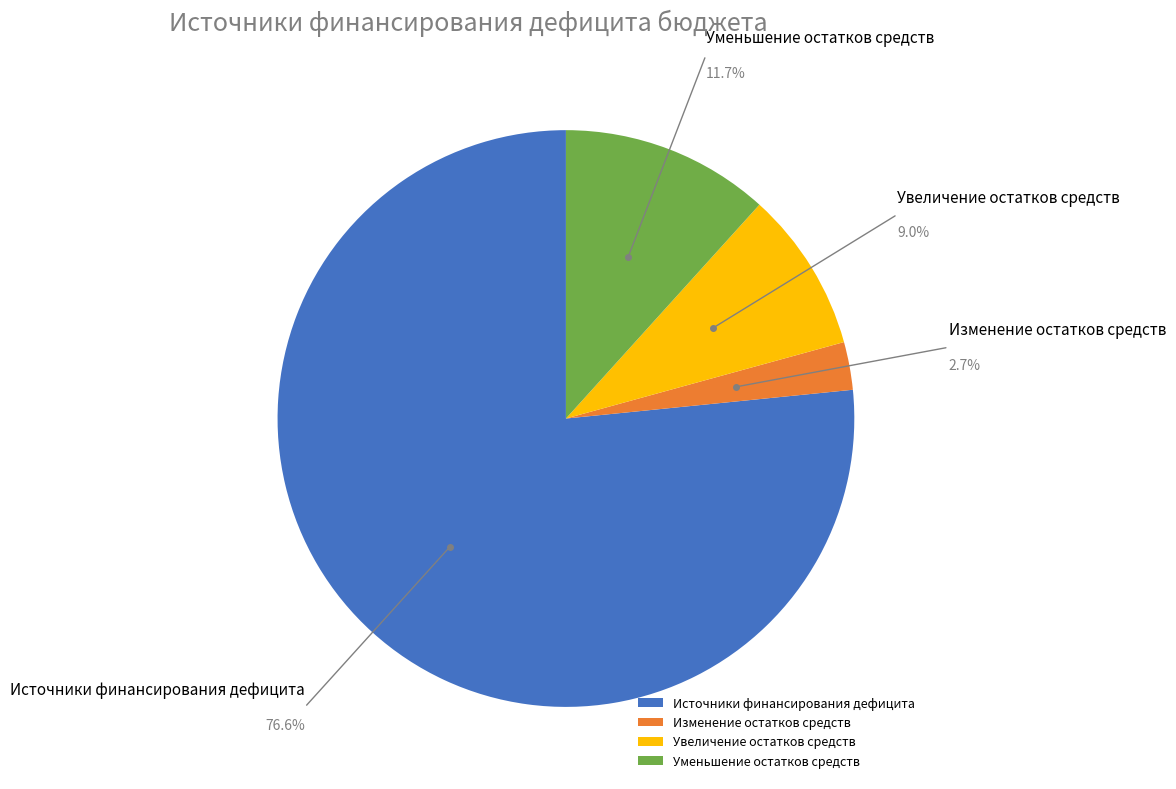

Is it true that Источники финансирования дефицита is 77% of the pie?

True